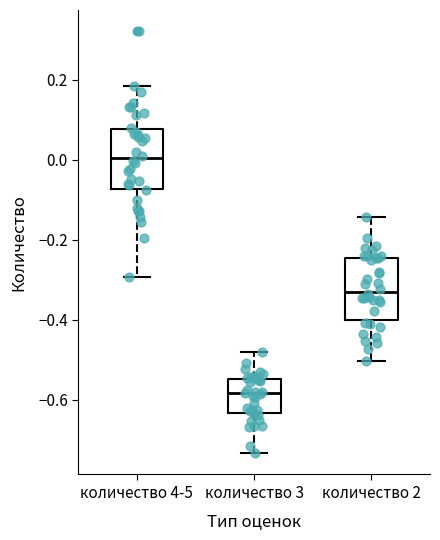

Reading left to right, read every box against the y-axis: the position of its median line, the range the box covers, and the ends of its whiskers. The values are not printed on the chart, so give them approximately, as read against the axis.

количество 4-5: median 0.00, box -0.08 to 0.08, whiskers -0.30 to 0.18
количество 3: median -0.58, box -0.64 to -0.54, whiskers -0.74 to -0.48
количество 2: median -0.34, box -0.40 to -0.24, whiskers -0.50 to -0.14